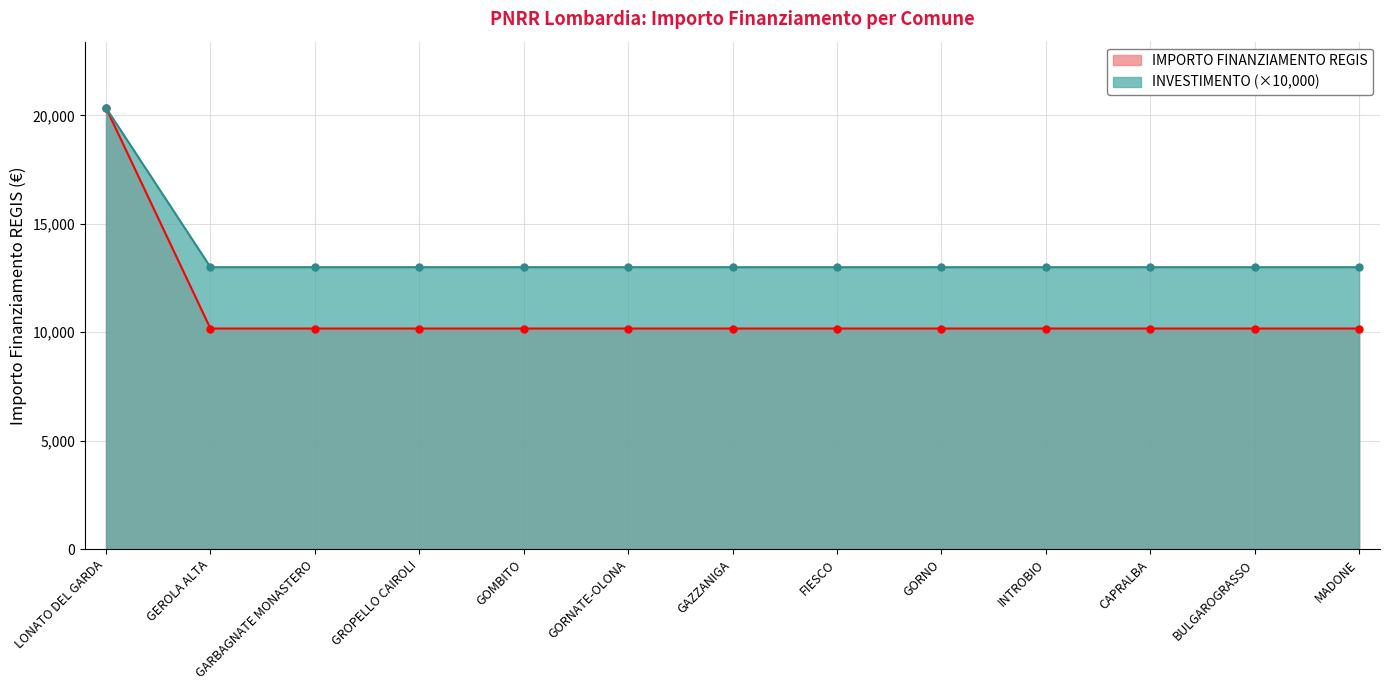

Rank the categories by value from lowest to highest.

GEROLA ALTA, GARBAGNATE MONASTERO, GROPELLO CAIROLI, GOMBITO, GORNATE-OLONA, GAZZANIGA, FIESCO, GORNO, INTROBIO, CAPRALBA, BULGAROGRASSO, MADONE, LONATO DEL GARDA